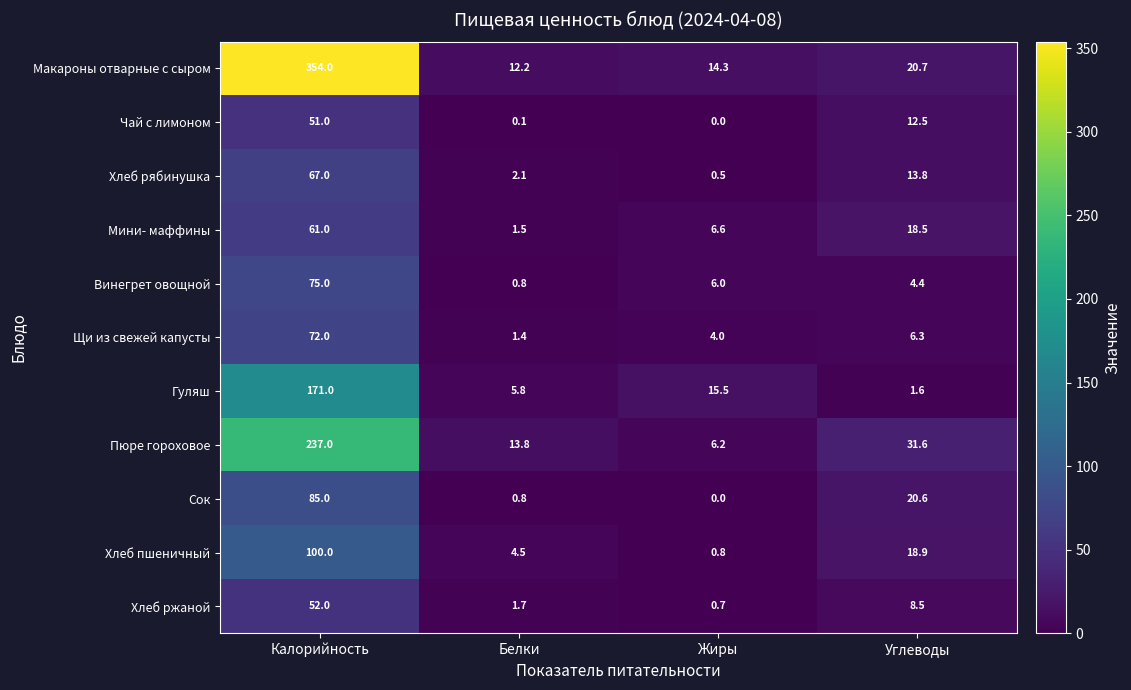

What is the total value across all series at Углеводы?

157.4